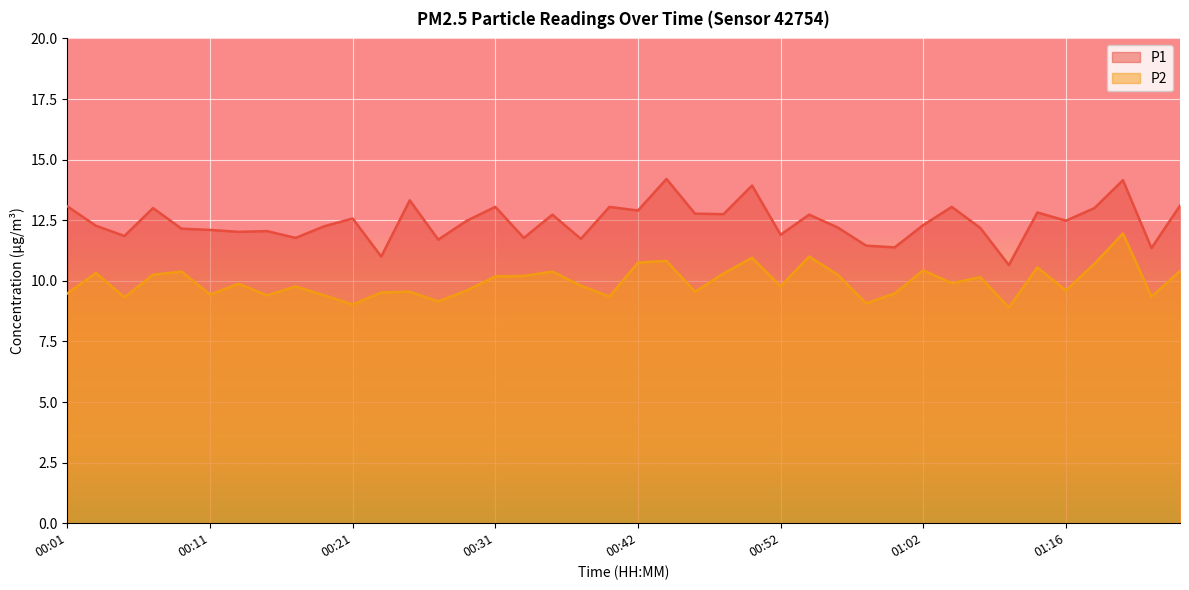

At which category does the chart reach its peak across all series?

00:44